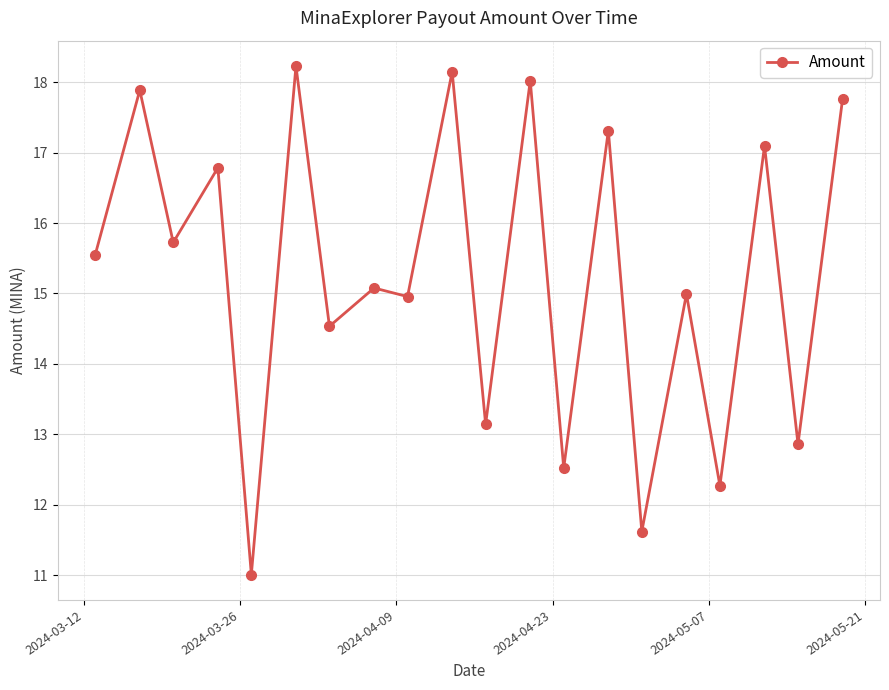

What is the maximum value shown in the chart?

18.2